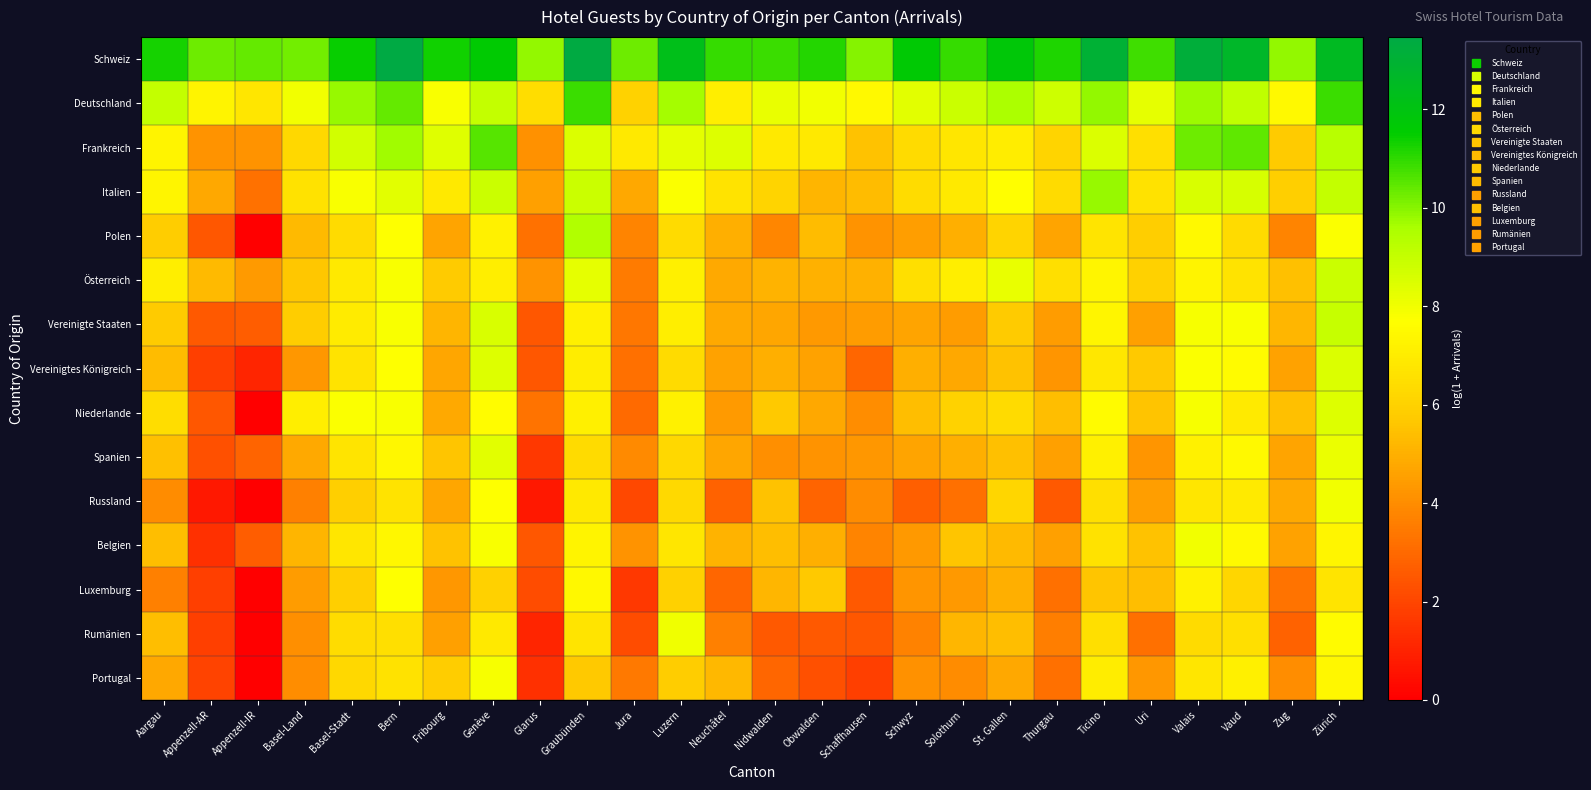

Reading left to right, list all the values displayed in this chart.

Schweiz: Aargau=11.3	Appenzell-AR=10.3	Appenzell-IR=10.4	Basel-Land=10.3	Basel-Stadt=11.4	Bern=13.5	Fribourg=11.3	Genève=11.6	Glarus=9.9	Graubünden=13.4	Jura=10.3	Luzern=12.2	Neuchâtel=10.9	Nidwalden=10.8	Obwalden=11.1	Schaffhausen=10.0	Schwyz=11.6	Solothurn=10.9	St. Gallen=11.8	Thurgau=11.2	Ticino=13.0	Uri=10.8	Valais=13.2	Vaud=12.7	Zug=9.9	Zürich=12.5
Deutschland: Aargau=9.0	Appenzell-AR=7.3	Appenzell-IR=6.8	Basel-Land=8.0	Basel-Stadt=9.8	Bern=10.4	Fribourg=7.8	Genève=9.0	Glarus=6.4	Graubünden=10.9	Jura=6.0	Luzern=9.6	Neuchâtel=7.1	Nidwalden=8.2	Obwalden=8.0	Schaffhausen=7.5	Schwyz=8.3	Solothurn=8.8	St. Gallen=9.5	Thurgau=8.8	Ticino=9.9	Uri=8.2	Valais=9.8	Vaud=9.1	Zug=7.5	Zürich=10.9
Frankreich: Aargau=7.3	Appenzell-AR=4.2	Appenzell-IR=4.2	Basel-Land=6.2	Basel-Stadt=8.7	Bern=9.7	Fribourg=8.4	Genève=10.5	Glarus=4.1	Graubünden=8.5	Jura=6.9	Luzern=8.3	Neuchâtel=8.4	Nidwalden=6.9	Obwalden=6.9	Schaffhausen=5.5	Schwyz=6.3	Solothurn=6.7	St. Gallen=7.0	Thurgau=6.1	Ticino=8.5	Uri=6.5	Valais=10.3	Vaud=10.5	Zug=5.8	Zürich=9.3
Italien: Aargau=7.3	Appenzell-AR=4.8	Appenzell-IR=3.3	Basel-Land=6.6	Basel-Stadt=7.8	Bern=8.3	Fribourg=6.9	Genève=8.9	Glarus=4.5	Graubünden=8.9	Jura=4.8	Luzern=7.7	Neuchâtel=6.7	Nidwalden=6.0	Obwalden=5.1	Schaffhausen=5.3	Schwyz=6.4	Solothurn=6.8	St. Gallen=7.7	Thurgau=6.3	Ticino=9.8	Uri=6.6	Valais=8.6	Vaud=8.6	Zug=5.9	Zürich=9.0
Polen: Aargau=5.8	Appenzell-AR=2.5	Appenzell-IR=0.0	Basel-Land=5.3	Basel-Stadt=6.3	Bern=7.7	Fribourg=4.6	Genève=7.2	Glarus=3.2	Graubünden=9.4	Jura=3.7	Luzern=6.3	Neuchâtel=5.0	Nidwalden=3.8	Obwalden=5.4	Schaffhausen=4.2	Schwyz=4.5	Solothurn=5.0	St. Gallen=6.1	Thurgau=4.6	Ticino=6.7	Uri=5.9	Valais=7.5	Vaud=6.3	Zug=3.7	Zürich=7.8
Österreich: Aargau=7.1	Appenzell-AR=5.3	Appenzell-IR=4.4	Basel-Land=5.6	Basel-Stadt=6.9	Bern=7.8	Fribourg=5.8	Genève=7.1	Glarus=4.2	Graubünden=8.2	Jura=3.5	Luzern=7.1	Neuchâtel=4.8	Nidwalden=5.1	Obwalden=5.0	Schaffhausen=5.0	Schwyz=6.5	Solothurn=7.1	St. Gallen=8.2	Thurgau=6.5	Ticino=7.3	Uri=6.0	Valais=7.3	Vaud=6.7	Zug=5.5	Zürich=8.8
Vereinigte Staaten: Aargau=5.7	Appenzell-AR=2.6	Appenzell-IR=2.6	Basel-Land=5.8	Basel-Stadt=7.0	Bern=7.8	Fribourg=5.2	Genève=8.6	Glarus=2.5	Graubünden=7.1	Jura=3.4	Luzern=7.1	Neuchâtel=4.8	Nidwalden=4.7	Obwalden=4.3	Schaffhausen=4.5	Schwyz=4.7	Solothurn=4.4	St. Gallen=5.7	Thurgau=4.4	Ticino=7.3	Uri=4.5	Valais=7.8	Vaud=7.8	Zug=5.2	Zürich=9.0
Vereinigtes Königreich: Aargau=5.4	Appenzell-AR=1.8	Appenzell-IR=1.1	Basel-Land=4.3	Basel-Stadt=6.7	Bern=7.7	Fribourg=4.7	Genève=8.4	Glarus=2.5	Graubünden=7.0	Jura=3.2	Luzern=6.3	Neuchâtel=4.6	Nidwalden=5.0	Obwalden=4.6	Schaffhausen=2.9	Schwyz=4.9	Solothurn=4.7	St. Gallen=5.5	Thurgau=4.2	Ticino=6.8	Uri=5.7	Valais=7.7	Vaud=7.6	Zug=4.6	Zürich=8.5
Niederlande: Aargau=6.4	Appenzell-AR=2.5	Appenzell-IR=0.0	Basel-Land=7.1	Basel-Stadt=7.8	Bern=7.8	Fribourg=4.8	Genève=7.6	Glarus=3.3	Graubünden=7.1	Jura=3.0	Luzern=7.2	Neuchâtel=4.4	Nidwalden=5.7	Obwalden=4.8	Schaffhausen=4.0	Schwyz=5.4	Solothurn=6.0	St. Gallen=6.3	Thurgau=5.4	Ticino=7.6	Uri=5.6	Valais=7.9	Vaud=6.9	Zug=5.4	Zürich=8.4
Spanien: Aargau=5.5	Appenzell-AR=2.3	Appenzell-IR=2.9	Basel-Land=4.8	Basel-Stadt=6.7	Bern=7.4	Fribourg=5.6	Genève=8.3	Glarus=1.6	Graubünden=6.3	Jura=3.9	Luzern=6.2	Neuchâtel=4.7	Nidwalden=4.1	Obwalden=4.2	Schaffhausen=4.3	Schwyz=4.6	Solothurn=4.9	St. Gallen=5.4	Thurgau=4.5	Ticino=7.1	Uri=4.2	Valais=7.2	Vaud=7.5	Zug=4.7	Zürich=8.1
Russland: Aargau=4.0	Appenzell-AR=0.7	Appenzell-IR=0.0	Basel-Land=3.7	Basel-Stadt=5.9	Bern=6.7	Fribourg=4.7	Genève=7.7	Glarus=0.7	Graubünden=6.9	Jura=2.1	Luzern=6.3	Neuchâtel=2.8	Nidwalden=5.5	Obwalden=2.9	Schaffhausen=4.0	Schwyz=2.7	Solothurn=3.2	St. Gallen=6.2	Thurgau=2.6	Ticino=6.5	Uri=4.5	Valais=6.7	Vaud=6.9	Zug=4.8	Zürich=8.0
Belgien: Aargau=5.4	Appenzell-AR=1.4	Appenzell-IR=2.6	Basel-Land=5.1	Basel-Stadt=6.8	Bern=7.4	Fribourg=5.5	Genève=7.8	Glarus=2.5	Graubünden=7.3	Jura=4.2	Luzern=6.8	Neuchâtel=5.1	Nidwalden=5.4	Obwalden=4.9	Schaffhausen=3.8	Schwyz=4.3	Solothurn=5.6	St. Gallen=5.3	Thurgau=4.6	Ticino=6.6	Uri=5.5	Valais=8.0	Vaud=7.5	Zug=4.6	Zürich=7.3
Luxemburg: Aargau=3.6	Appenzell-AR=1.8	Appenzell-IR=0.0	Basel-Land=4.4	Basel-Stadt=5.9	Bern=7.7	Fribourg=4.3	Genève=5.9	Glarus=2.2	Graubünden=7.4	Jura=1.6	Luzern=6.0	Neuchâtel=2.9	Nidwalden=5.2	Obwalden=5.7	Schaffhausen=2.6	Schwyz=4.2	Solothurn=4.4	St. Gallen=5.0	Thurgau=3.2	Ticino=5.6	Uri=5.4	Valais=7.2	Vaud=6.2	Zug=3.3	Zürich=6.7
Rumänien: Aargau=5.4	Appenzell-AR=1.8	Appenzell-IR=0.0	Basel-Land=4.1	Basel-Stadt=6.4	Bern=6.5	Fribourg=4.6	Genève=6.9	Glarus=1.1	Graubünden=6.7	Jura=2.2	Luzern=8.0	Neuchâtel=3.6	Nidwalden=2.6	Obwalden=2.6	Schaffhausen=2.5	Schwyz=3.7	Solothurn=5.2	St. Gallen=5.4	Thurgau=3.6	Ticino=6.5	Uri=3.2	Valais=6.3	Vaud=6.5	Zug=2.8	Zürich=7.6
Portugal: Aargau=4.7	Appenzell-AR=1.9	Appenzell-IR=0.0	Basel-Land=4.0	Basel-Stadt=6.2	Bern=6.6	Fribourg=5.8	Genève=7.9	Glarus=1.4	Graubünden=5.7	Jura=3.4	Luzern=5.8	Neuchâtel=5.2	Nidwalden=2.9	Obwalden=2.3	Schaffhausen=1.8	Schwyz=4.1	Solothurn=4.0	St. Gallen=4.8	Thurgau=3.2	Ticino=7.0	Uri=4.3	Valais=6.8	Vaud=7.1	Zug=4.0	Zürich=7.4